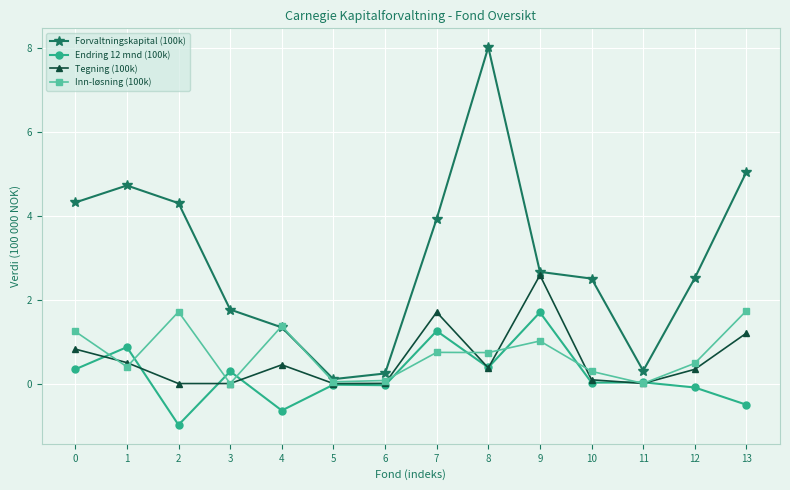

Which category has the highest value across all series?

8